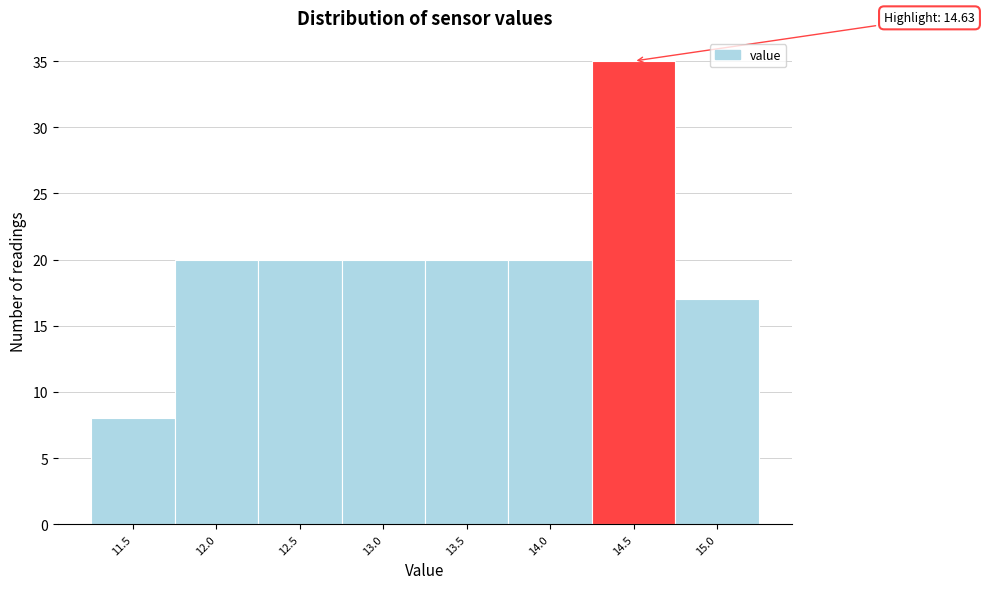

Reading left to right, what are all the values shown in this chart?

11.5=8	12.0=20	12.5=20	13.0=20	13.5=20	14.0=20	14.5=35	15.0=17